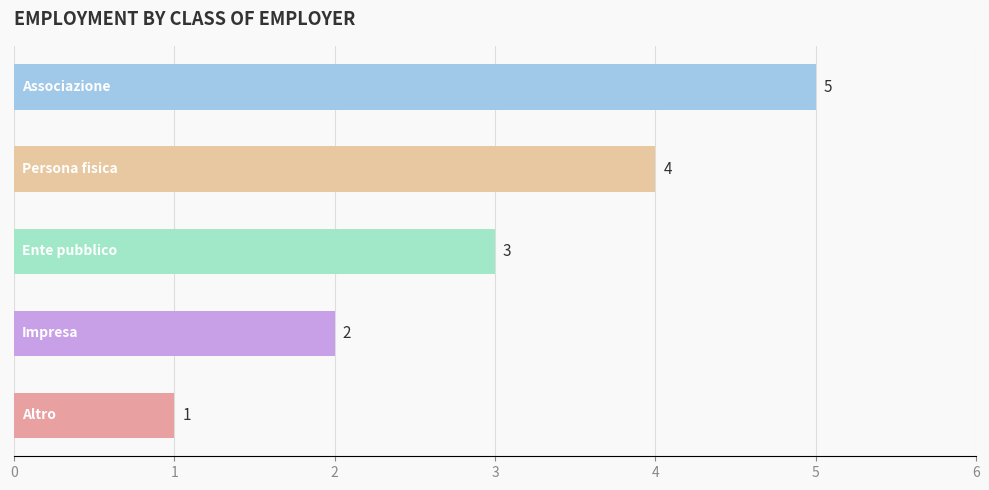

Count the values in the range 2 to 4.

3